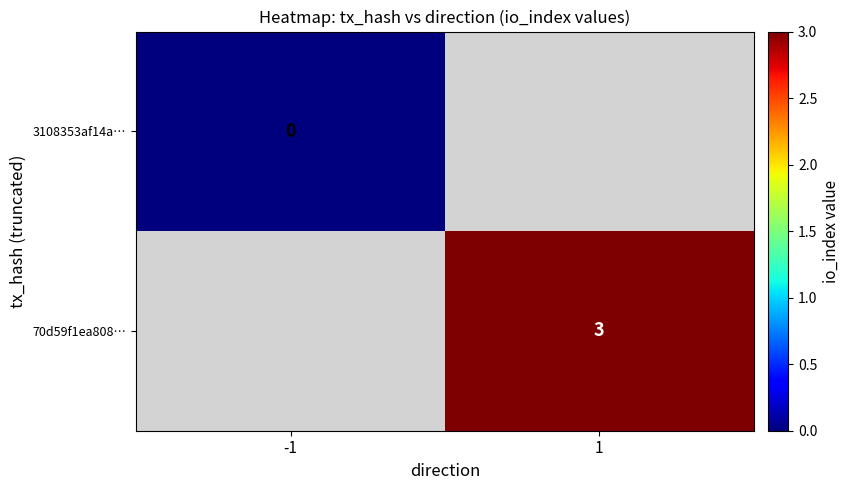

Which has a higher value, -1 or 1?

1